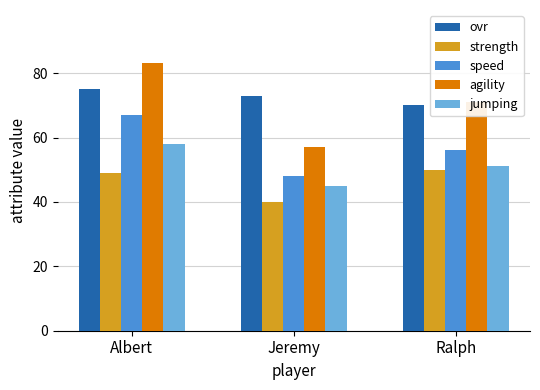

True or false: strength has a value of 67 at Albert.

False